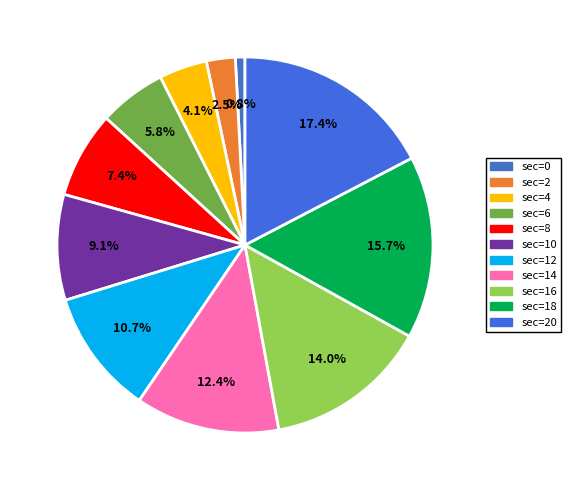

How many slices are in this pie chart?

11